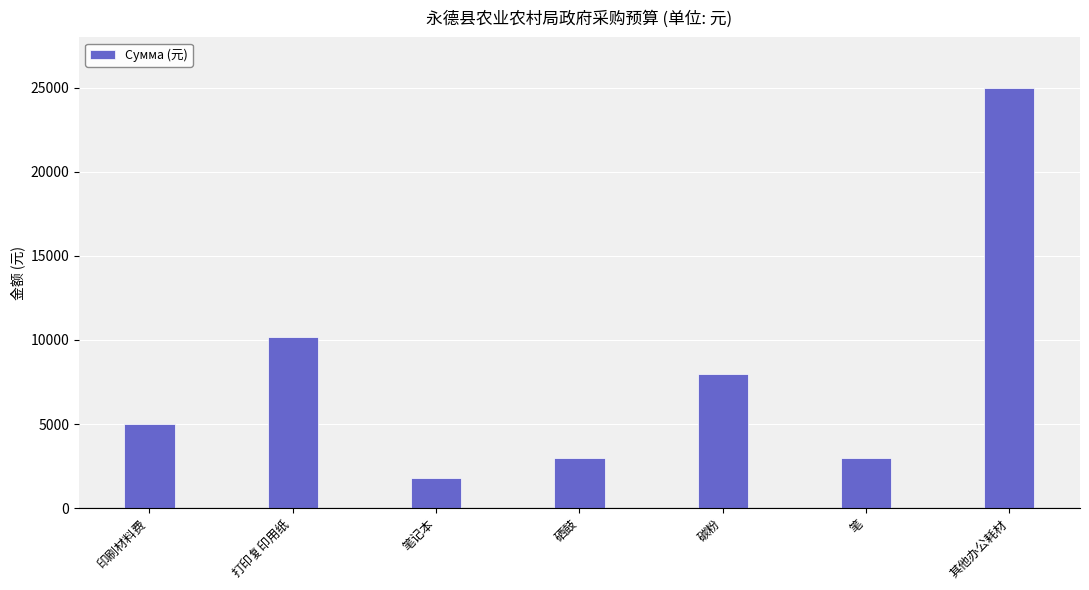

Reading left to right, list all the values displayed in this chart.

印刷材料费=5000	打印复印用纸=10200	笔记本=1800	硒鼓=3000	碳粉=8000	笔=3000	其他办公耗材=25000